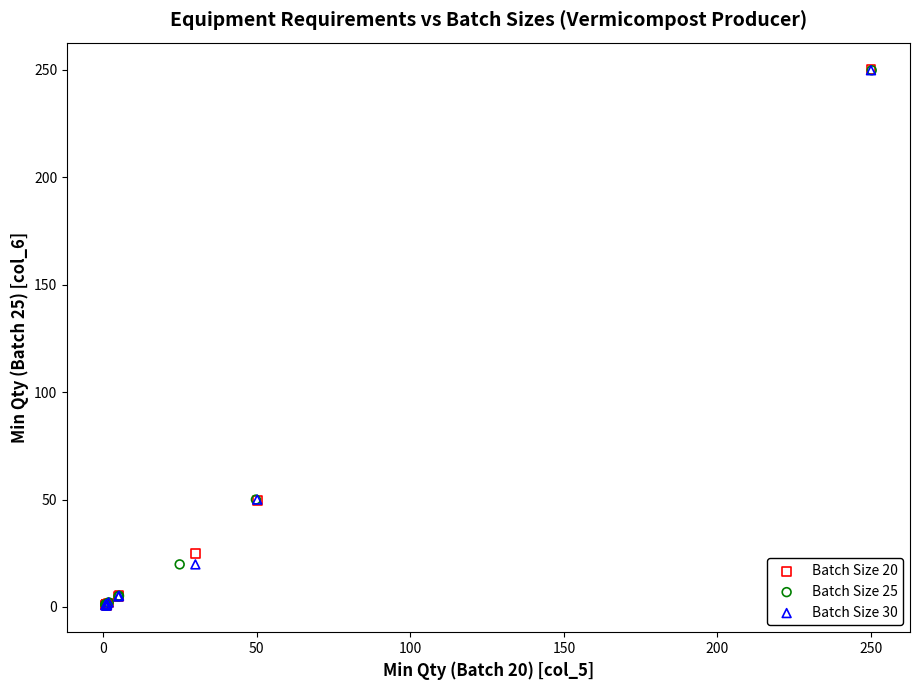

Which series has the widest spread of Y values?

Batch Size 20